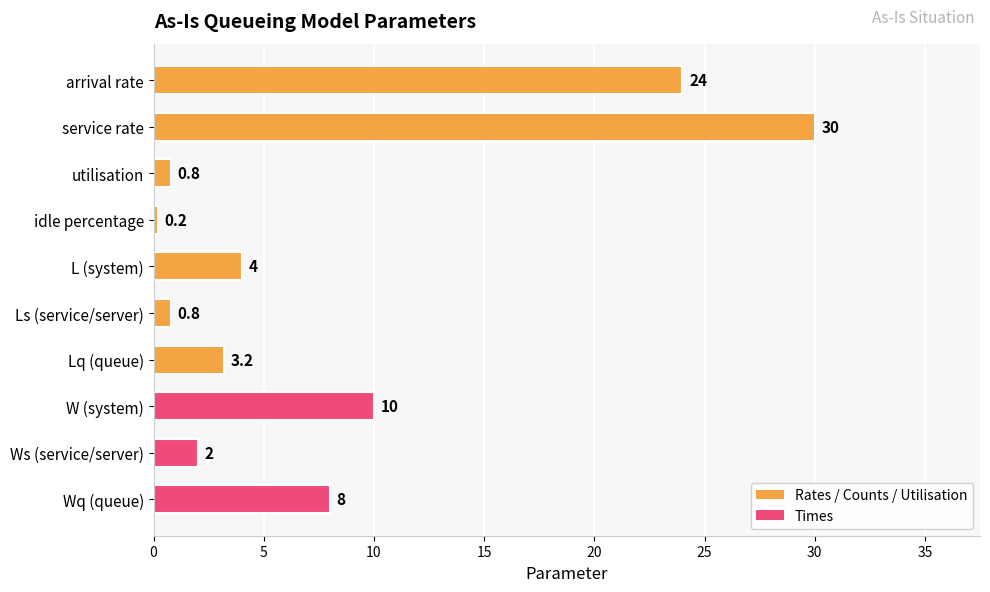

What position from the bottom is service rate?

9